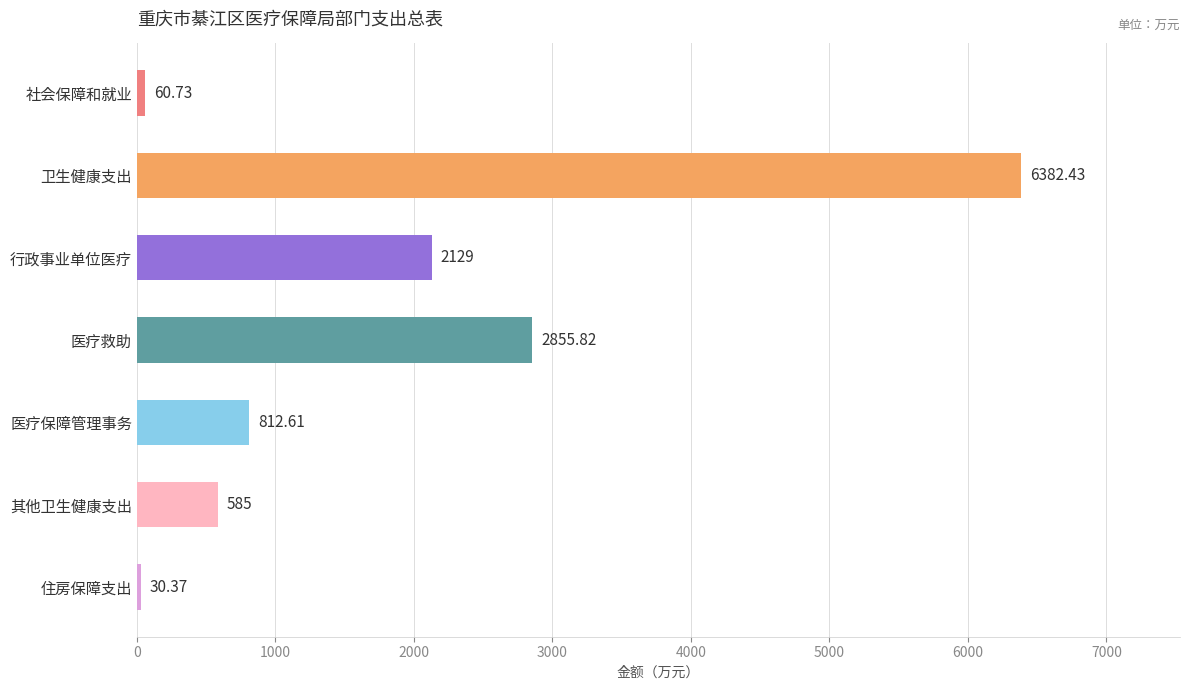

List the labels in order of value, smallest first.

住房保障支出, 社会保障和就业, 其他卫生健康支出, 医疗保障管理事务, 行政事业单位医疗, 医疗救助, 卫生健康支出